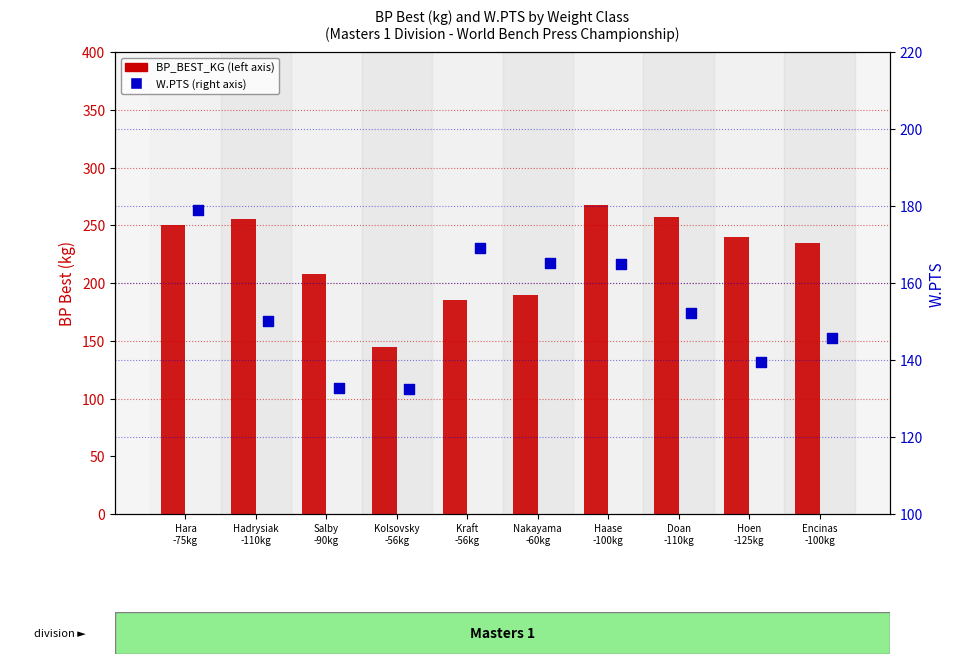

At how many categories does at least one series exceed 220?

6